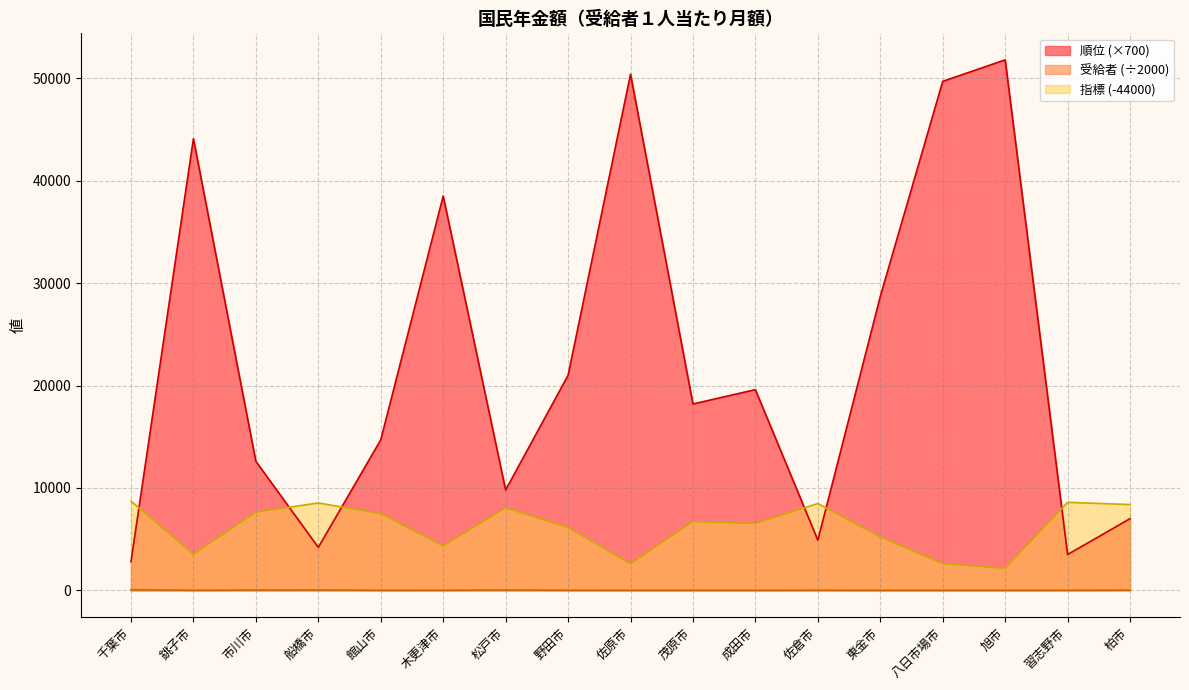

Where does the 受給者 series first go above 10?

千葉市